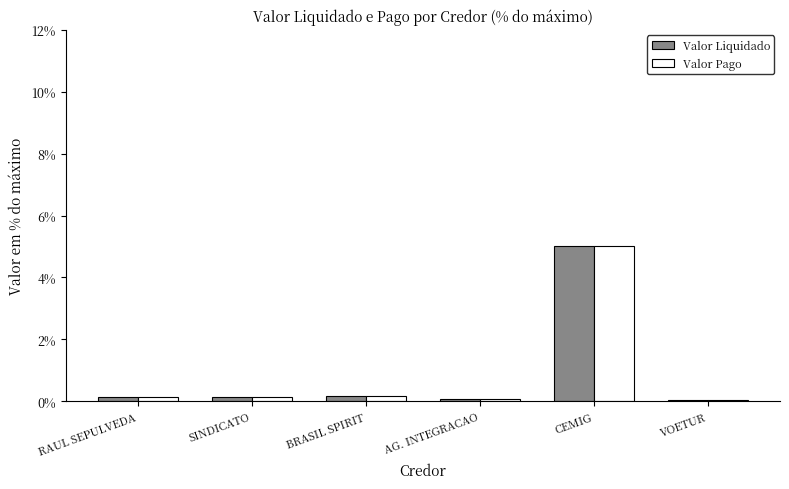

What is the label of the 4th bar from the left?

AG. INTEGRACAO